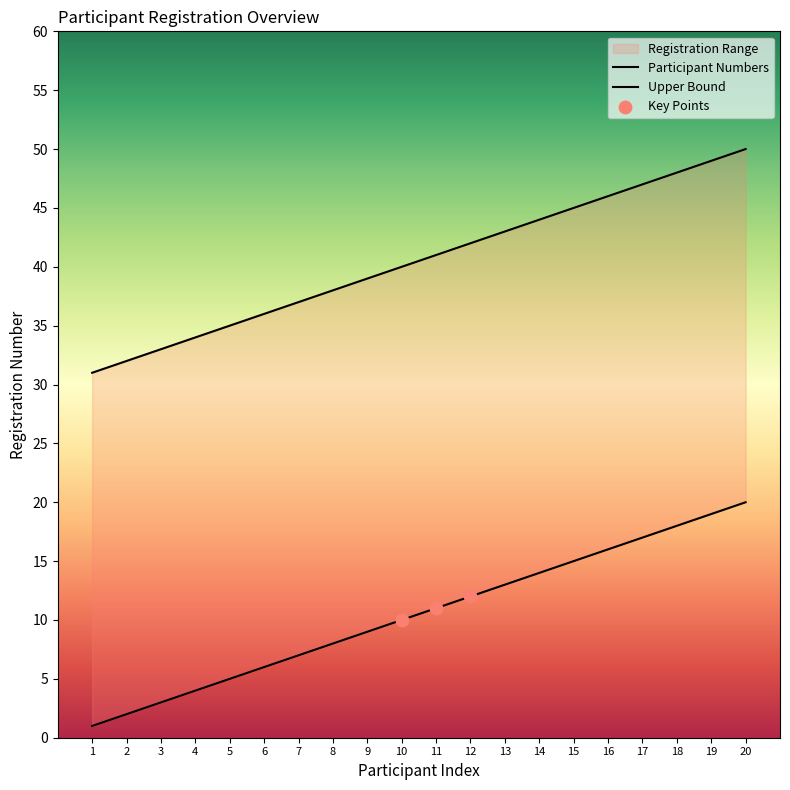

What is the ratio of the value at 5 to the value at 2?

2.5